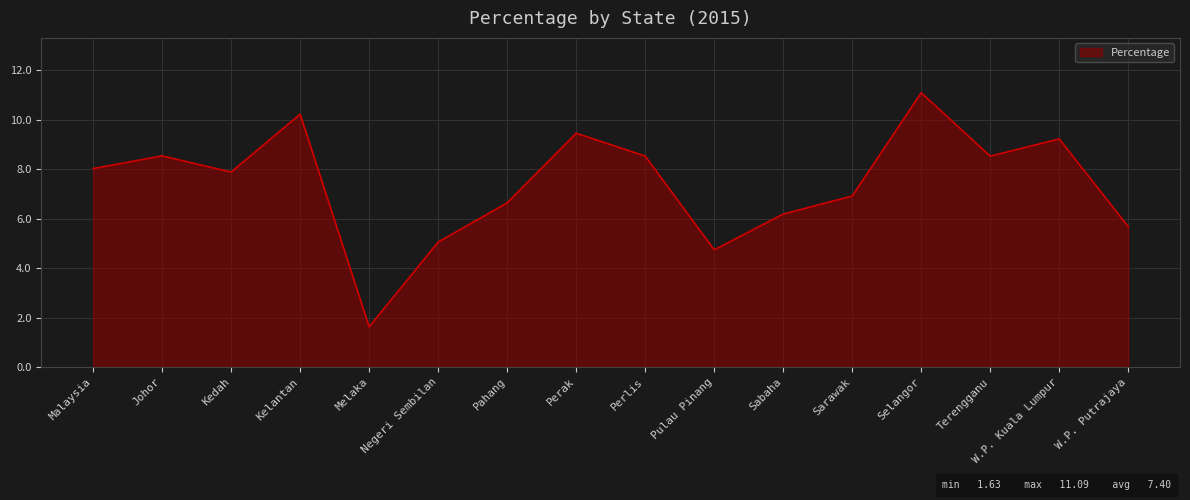

At which label does the data first exceed 8?

Malaysia